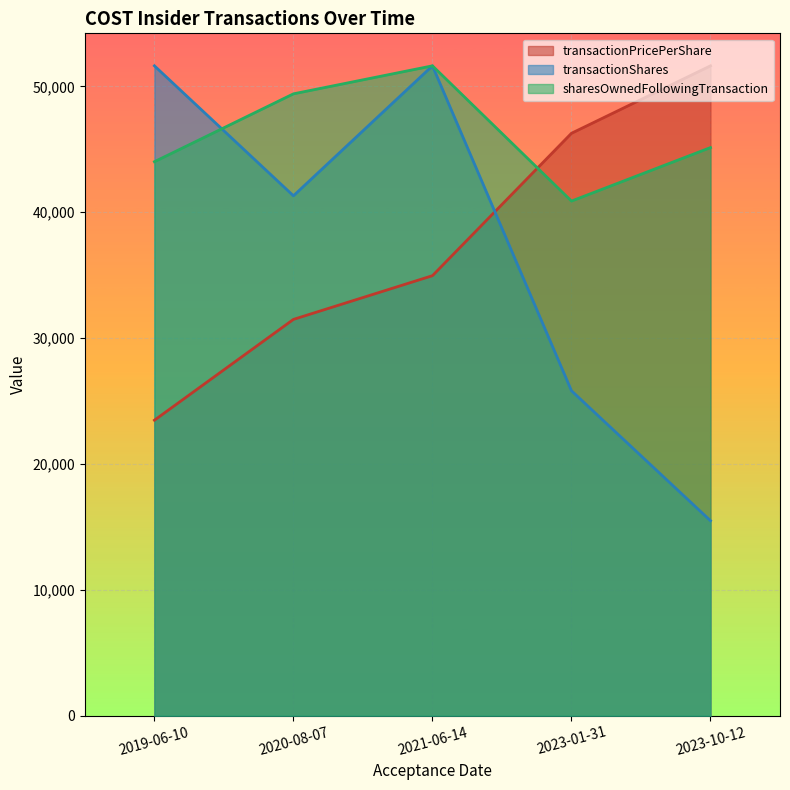

How many values in the sharesOwnedFollowingTransaction series exceed 45134?

2